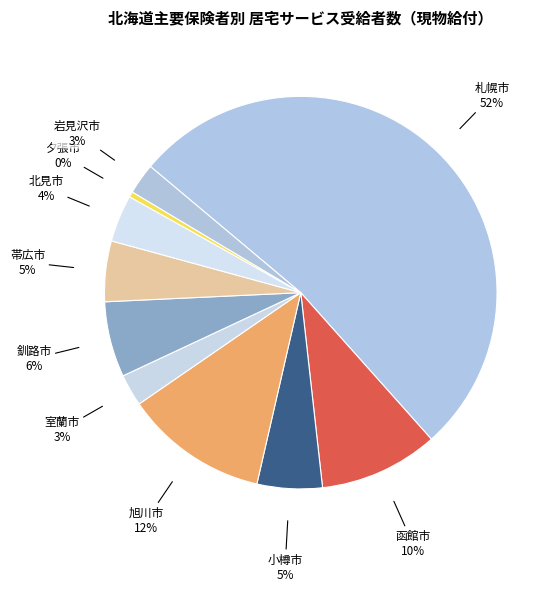

Rank the categories by value from highest to lowest.

札幌市, 旭川市, 函館市, 釧路市, 小樽市, 帯広市, 北見市, 室蘭市, 岩見沢市, 夕張市